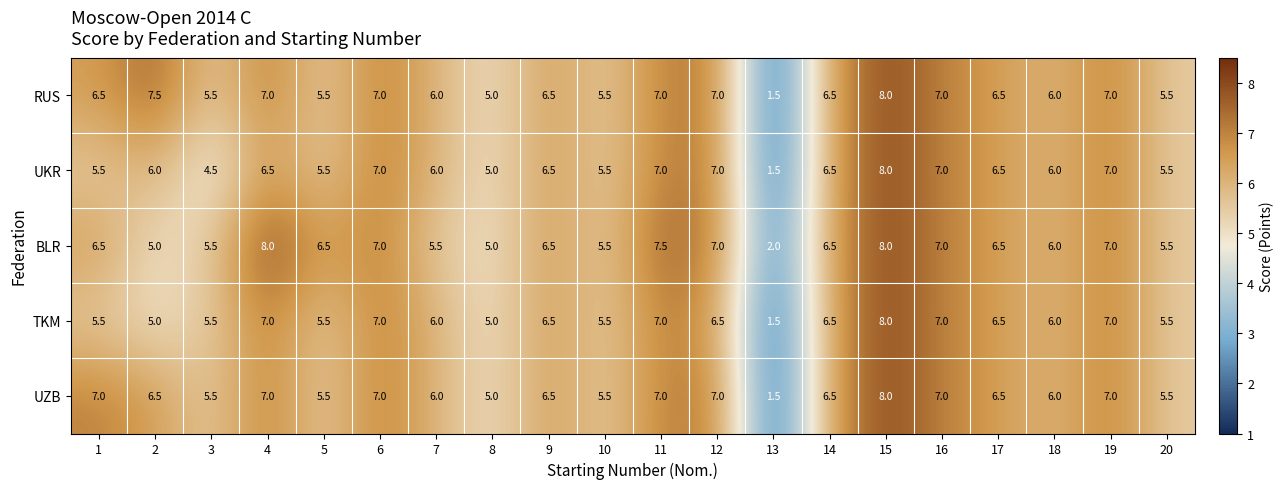

What is the sum of the BLR values at 4 and 3?

13.5